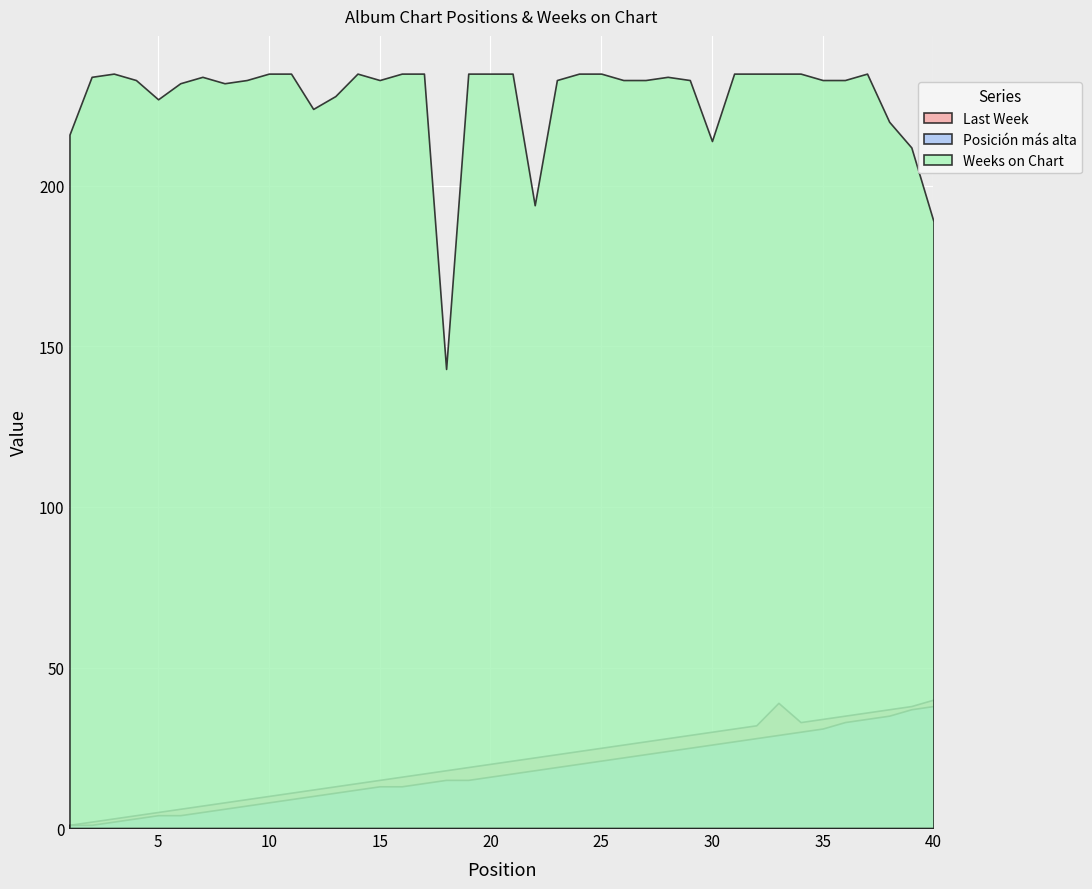

Which series has the largest total across all categories?

Weeks on Chart